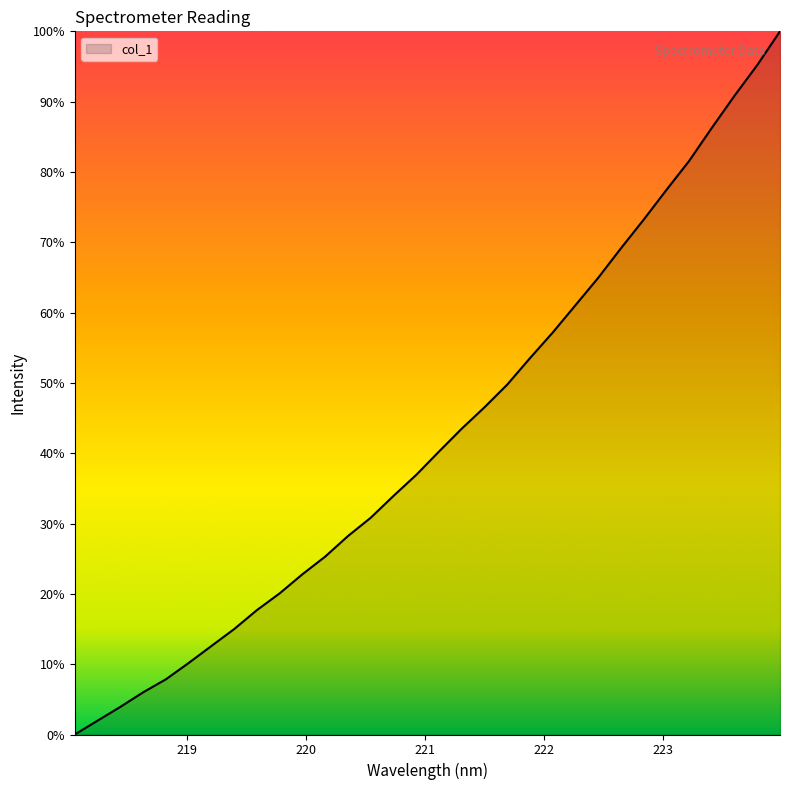

Does the chart display data point markers on the line(s)?

No